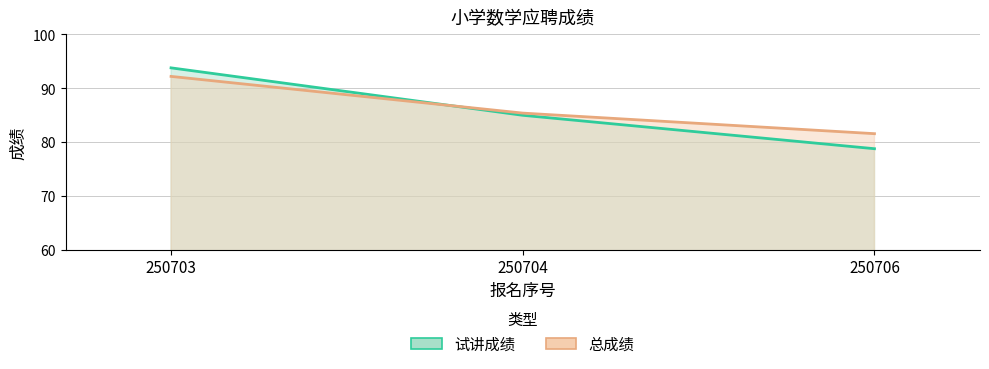

At which label is 试讲成绩 closest to 86?

250704